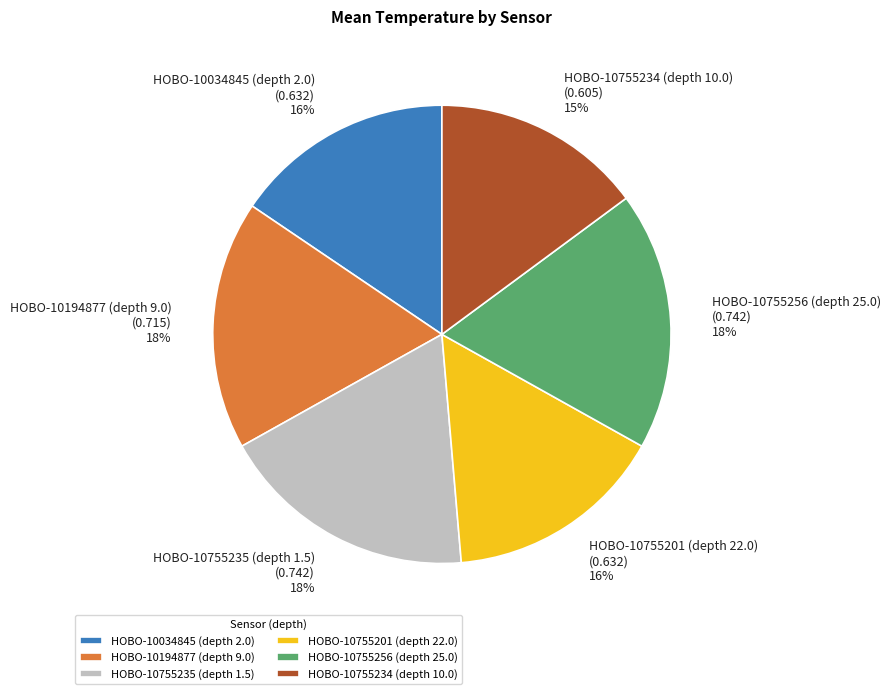

To the nearest percent, what is the average slice percentage?

17%